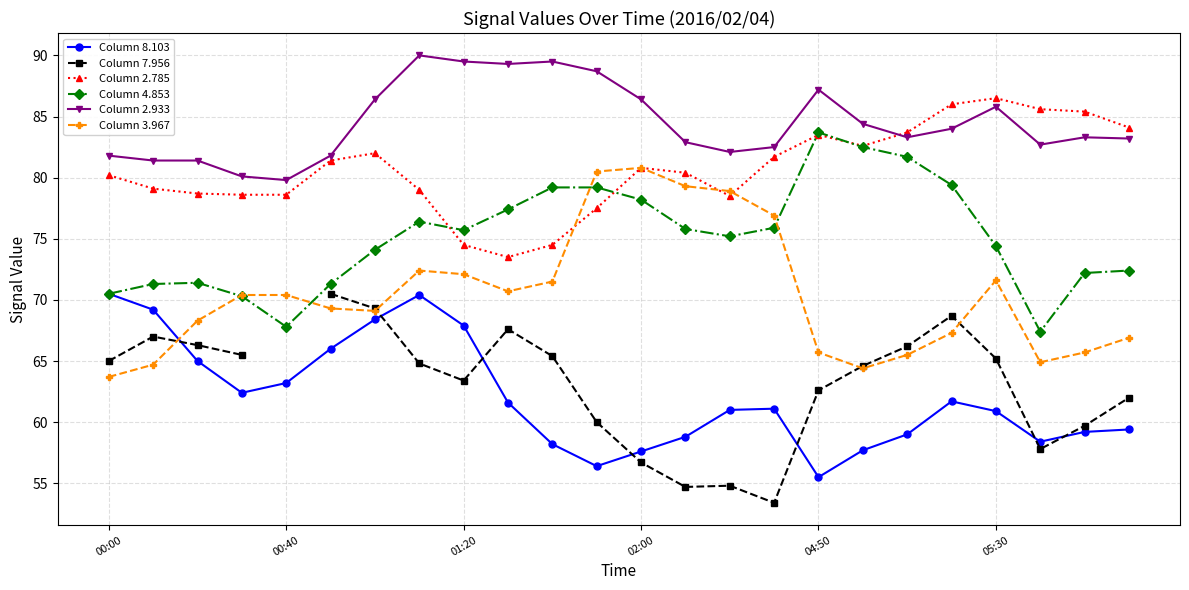

What is the difference between the maximum and minimum values in the Column 7.956 series?

17.1